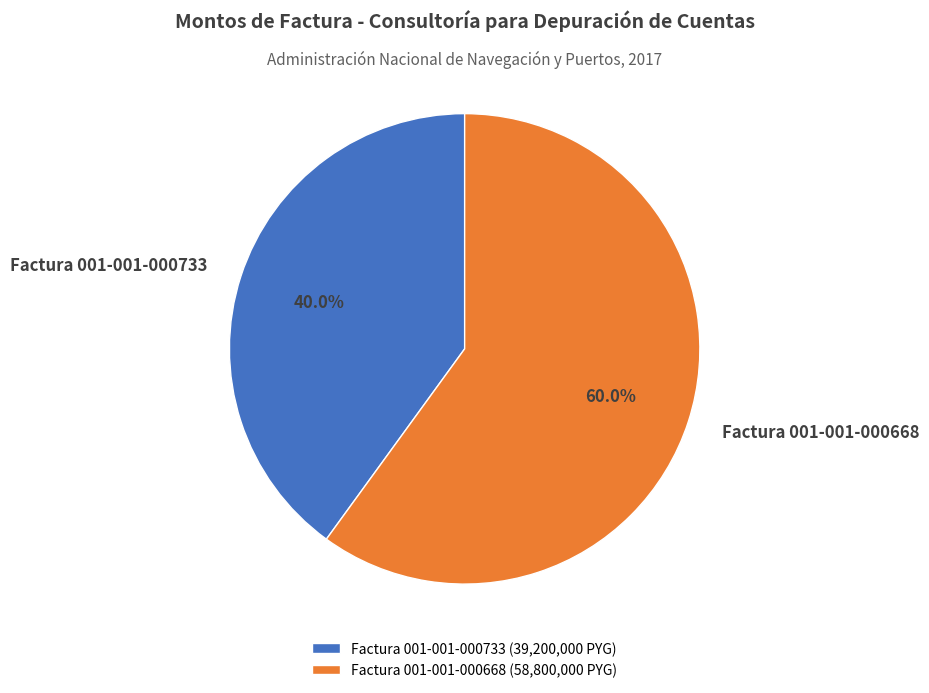

To the nearest percent, what portion does Factura 001-001-000668 represent?

60%